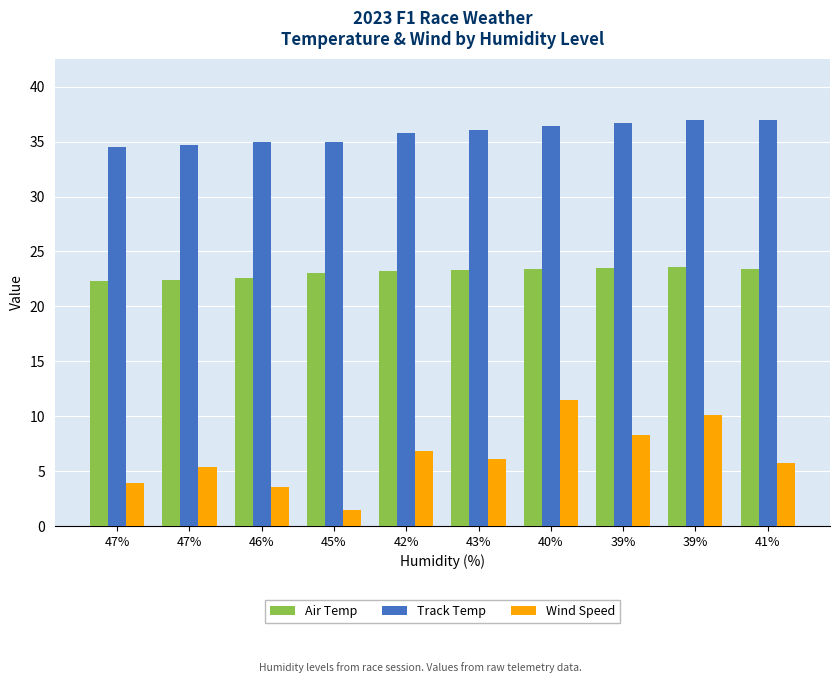

Reading left to right, transcribe all the data shown in this chart.

Air Temp: 22.3	22.4	22.6	23.0	23.2	23.3	23.4	23.5	23.6	23.4
Track Temp: 34.5	34.7	35.0	35.0	35.8	36.1	36.4	36.7	37.0	37.0
Wind Speed: 4.0	5.4	3.6	1.4	6.8	6.1	11.5	8.3	10.1	5.8